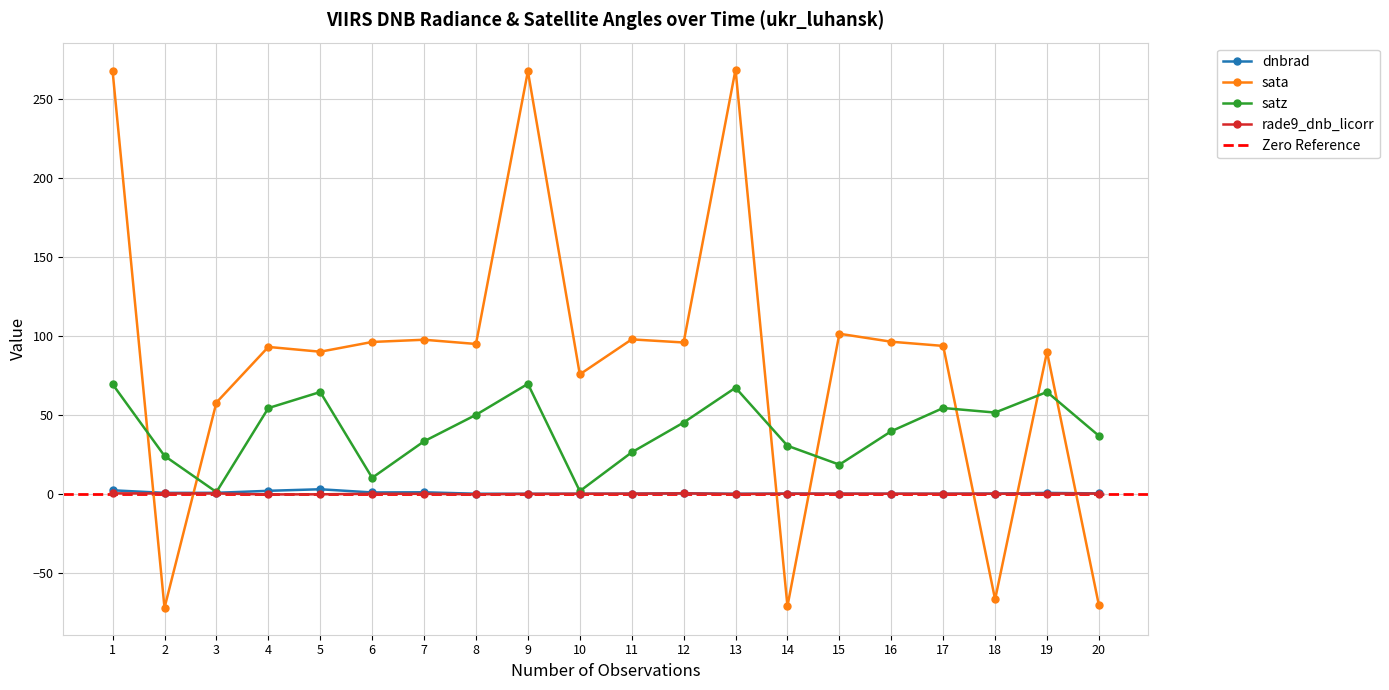

At how many categories does at least one series exceed 162?

3